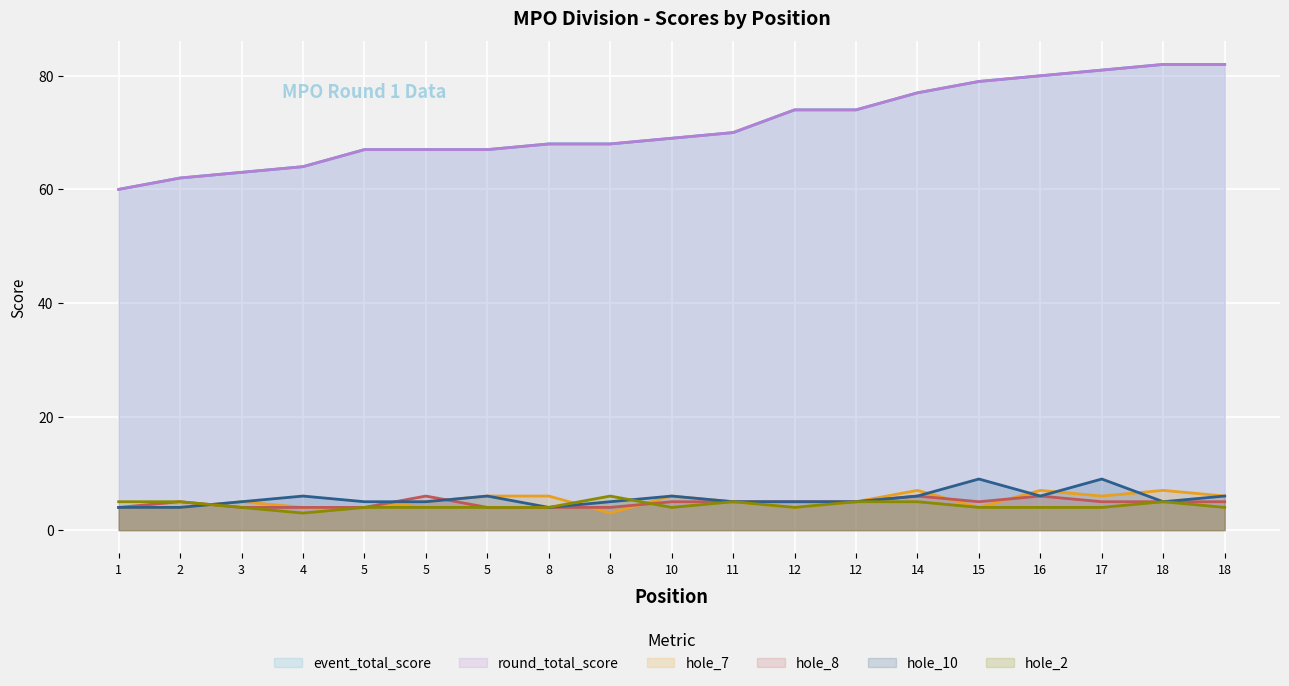

Which series has the largest total across all categories?

event_total_score